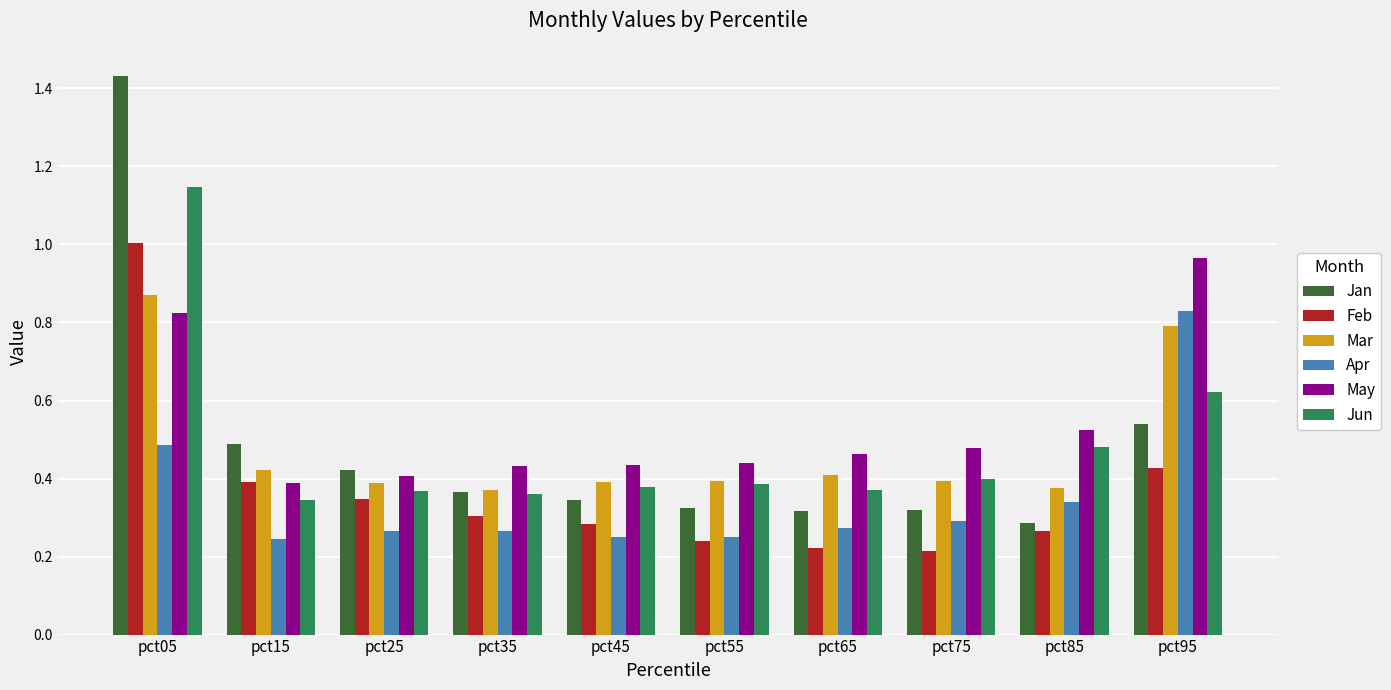

Which series has the largest range (max minus min)?

Jan